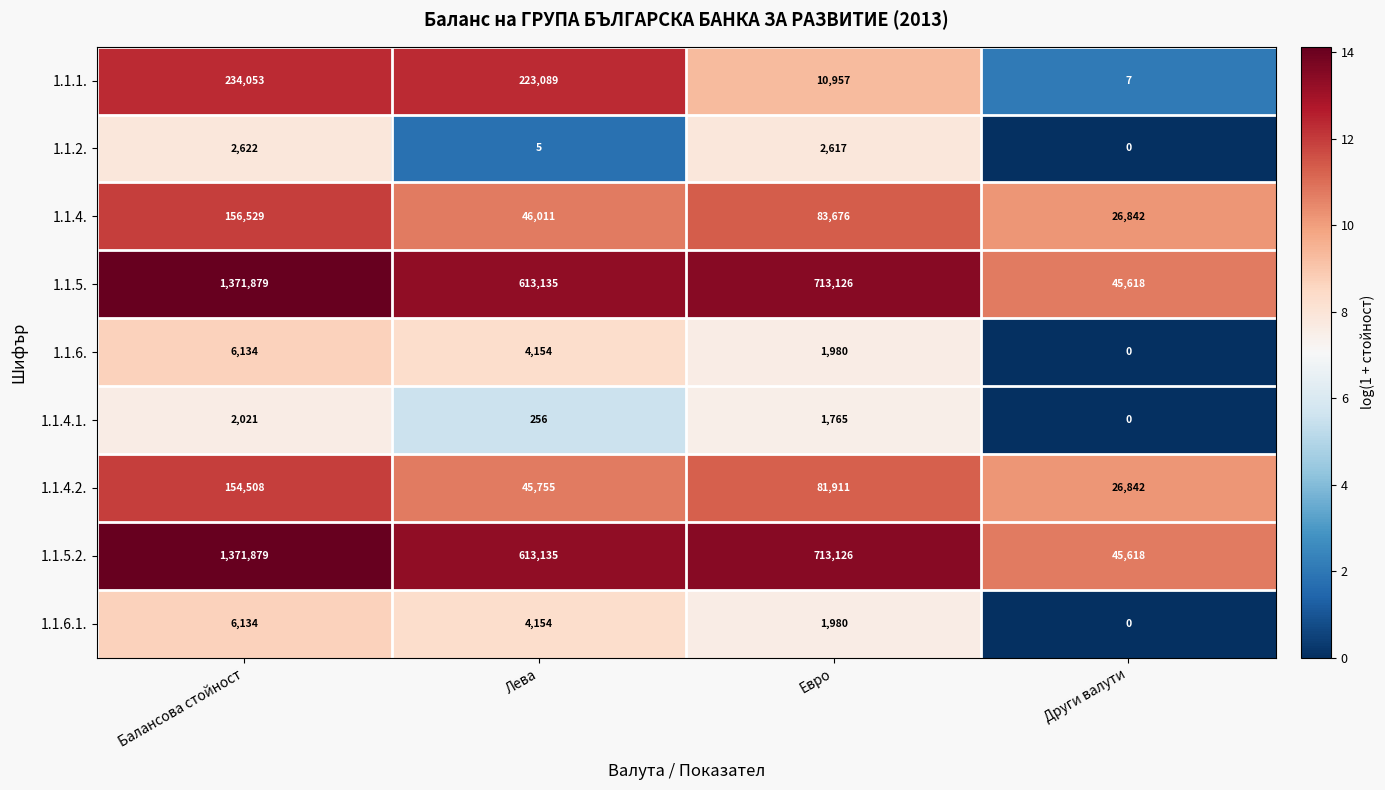

How many data points does each series have?

4